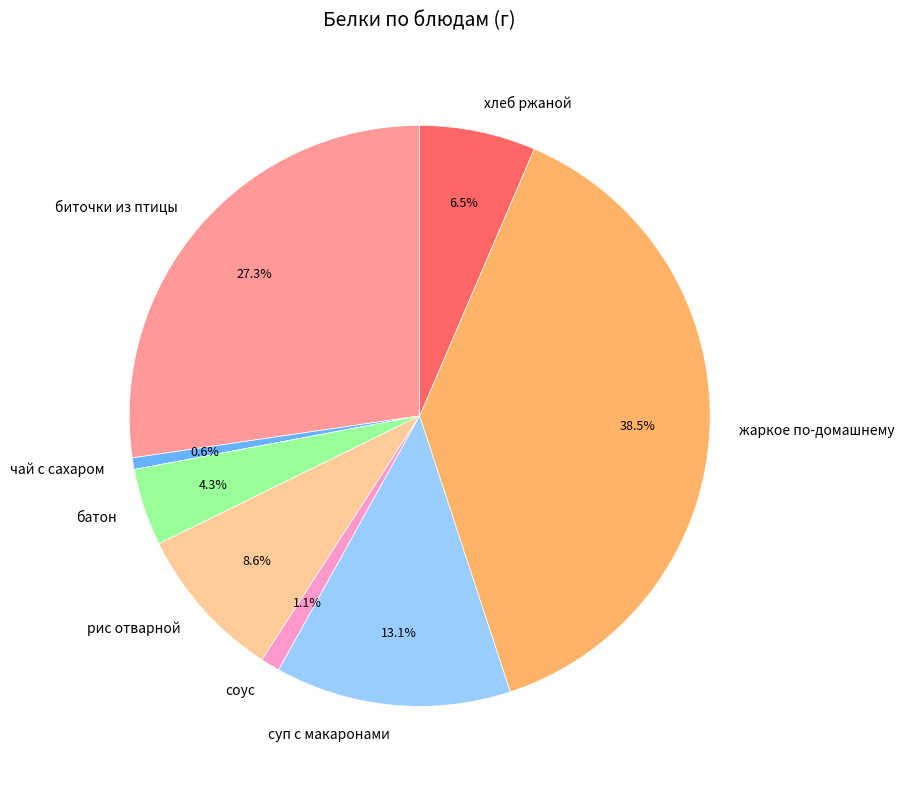

What percentage is the чай с сахаром slice, to the nearest percent?

1%